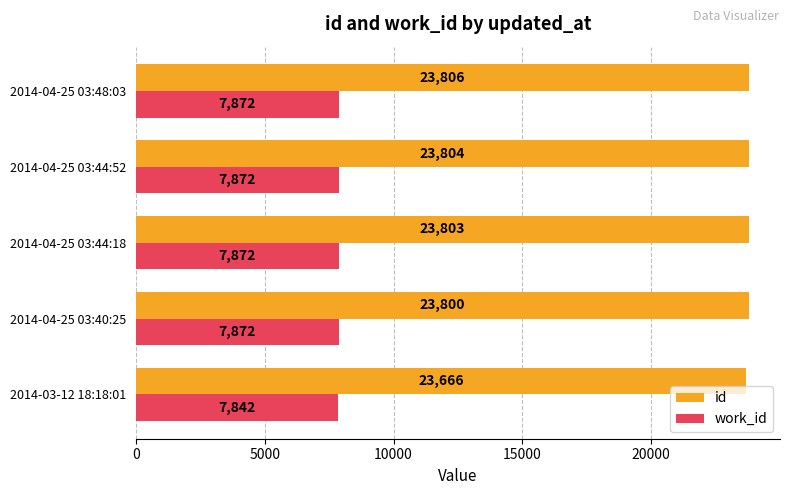

The work_id series shows 7872 at 2014-04-25 03:44:18. True or false?

True